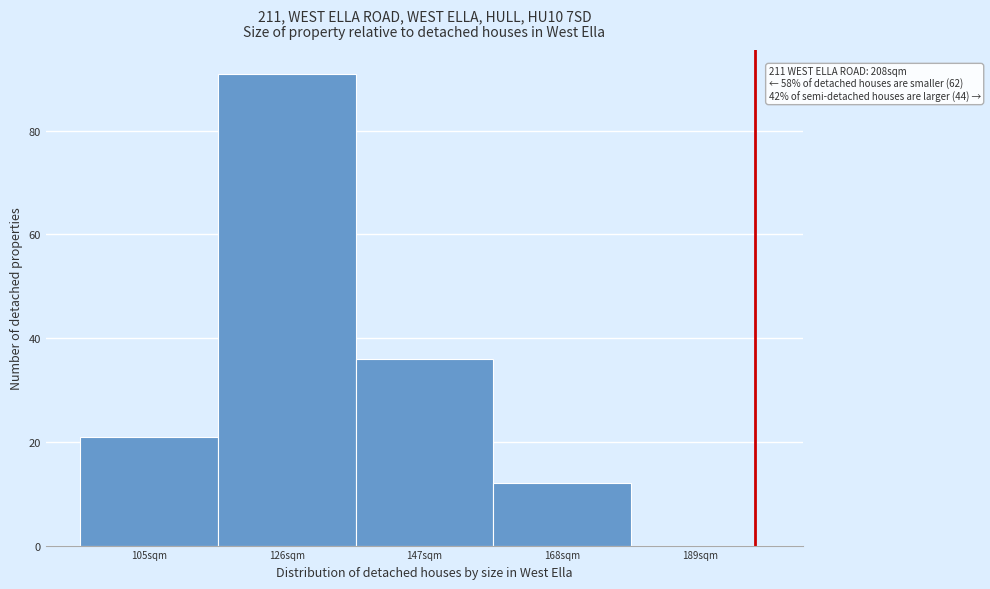

Reading left to right, extract all data points from this chart.

105sqm=21	126sqm=91	147sqm=36	168sqm=12	189sqm=0